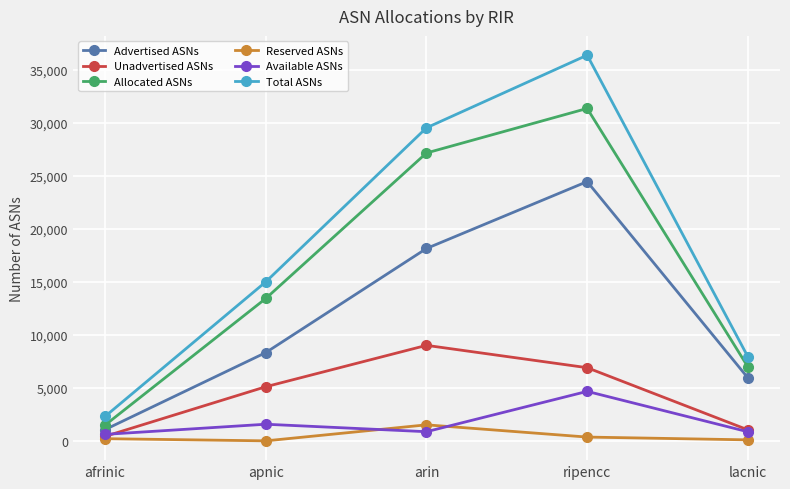

True or false: Advertised ASNs and Reserved ASNs cross at least once.

False